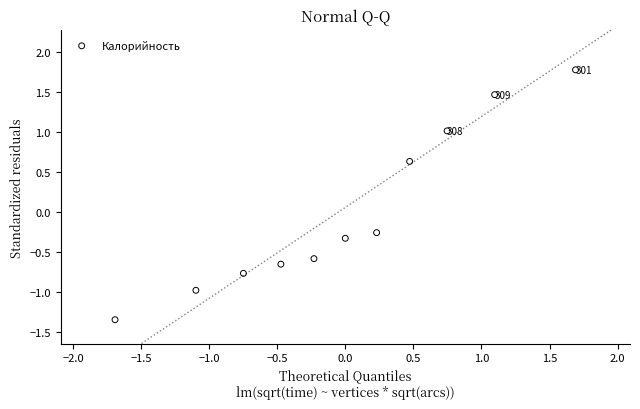

What is the range of Y values (max minus min)?

3.1